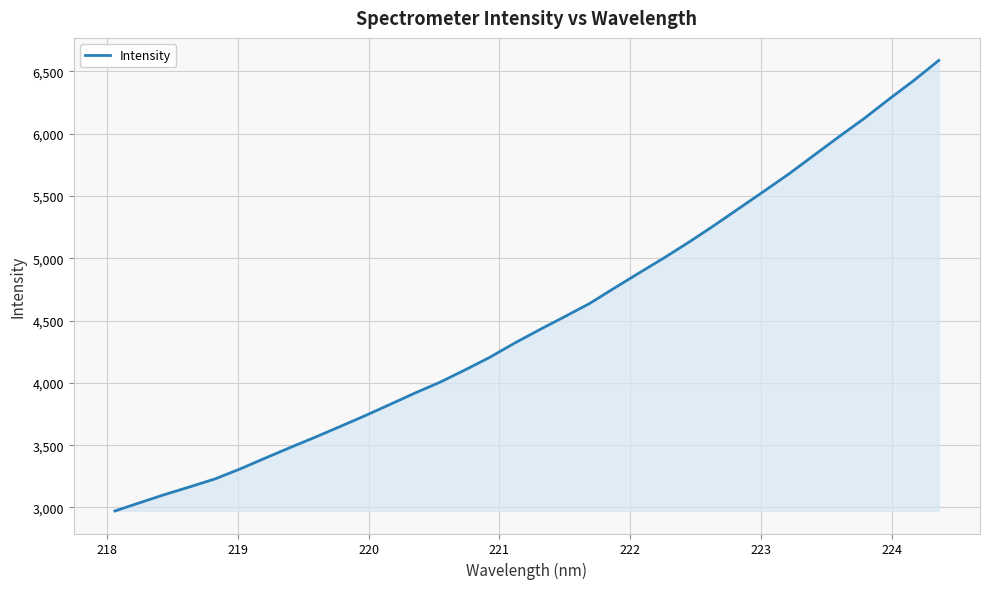

What is the minimum value shown in the chart?

2972.1